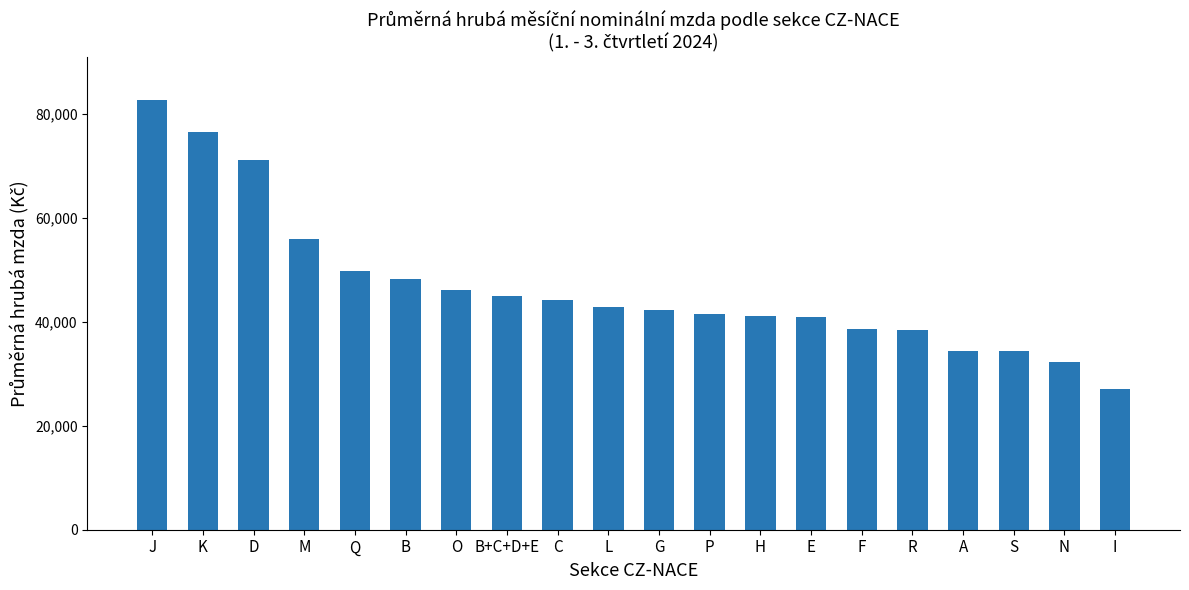

What is the difference between the maximum and minimum values?

55782